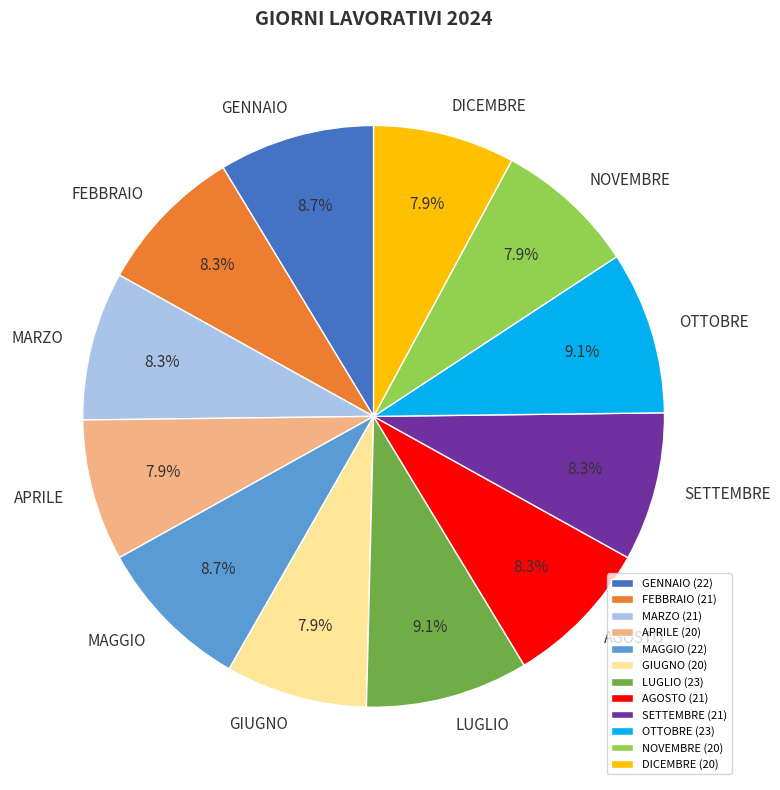

True or false: GENNAIO accounts for 22% of the total.

False